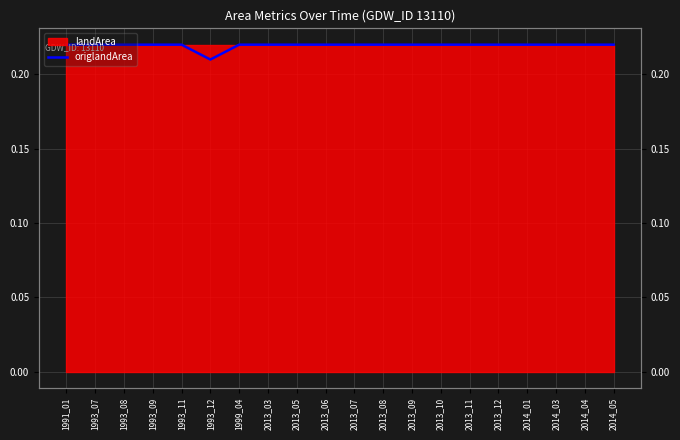

Count the values in the range 0 to 1.

20